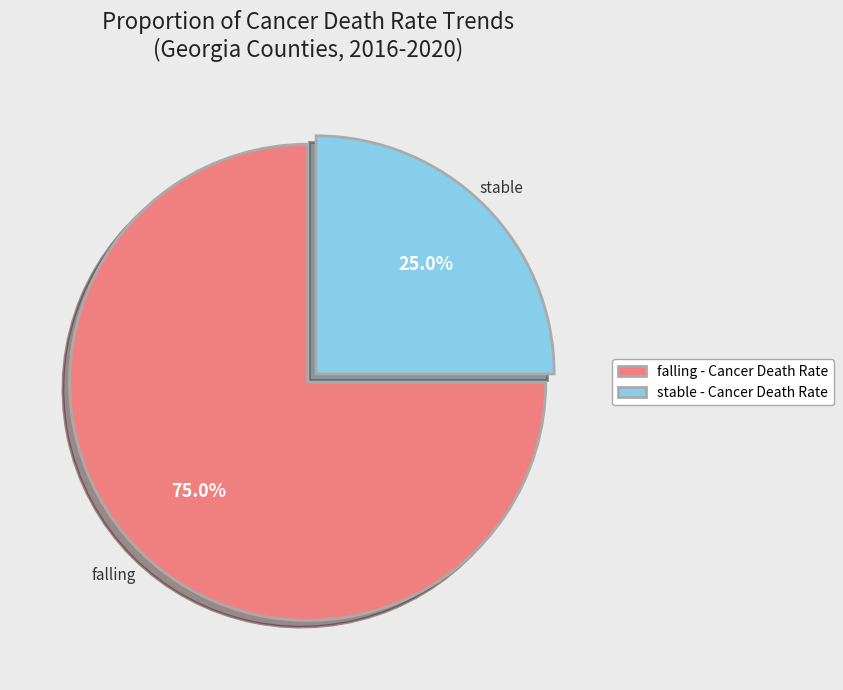

What is the ratio of the value at falling - Cancer Death Rate to the value at stable - Cancer Death Rate?

3.0